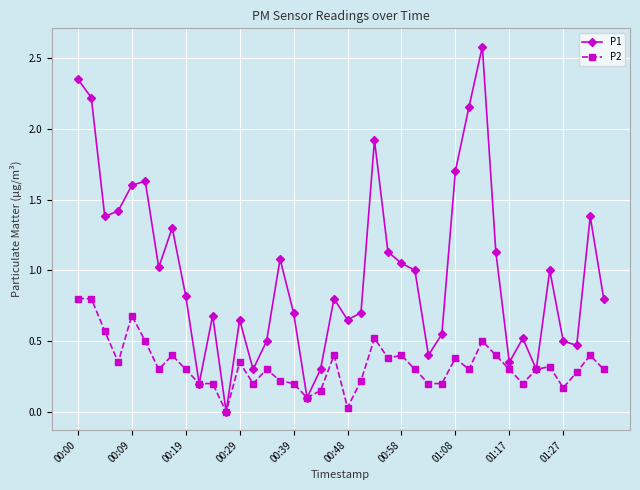

What is the value of the P2 point at the 1st from the left?

0.8